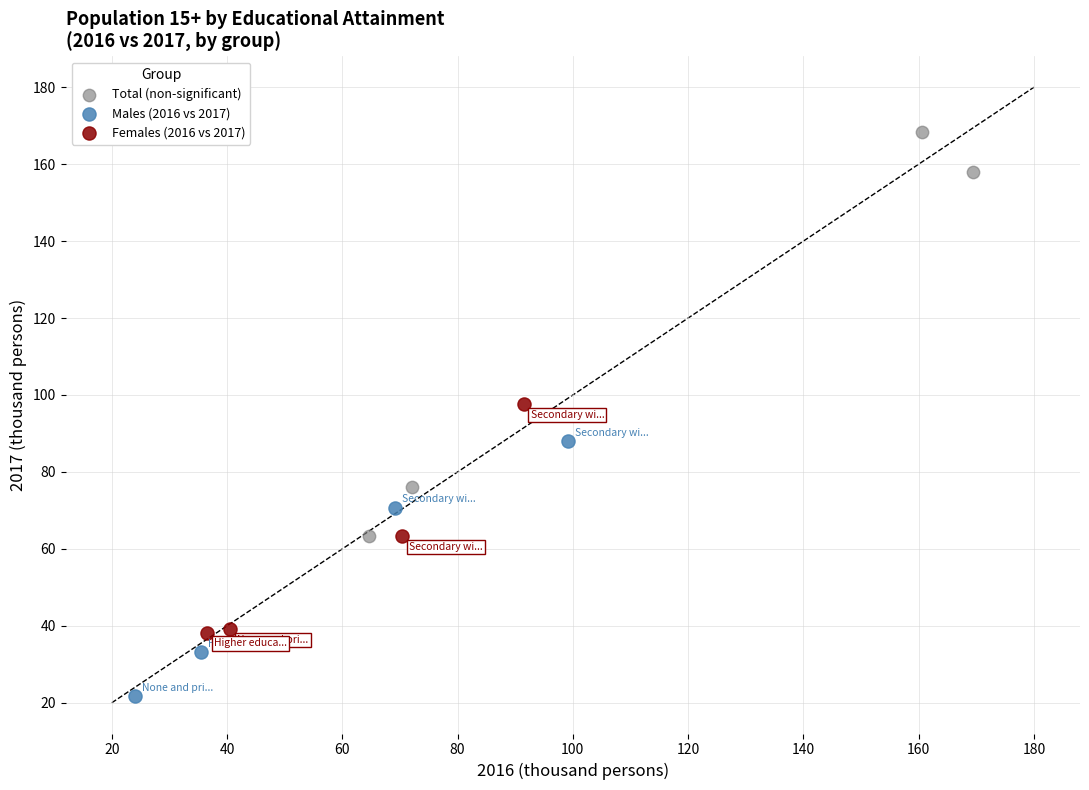

Which series reaches the minimum Y coordinate?

Males (2016 vs 2017)